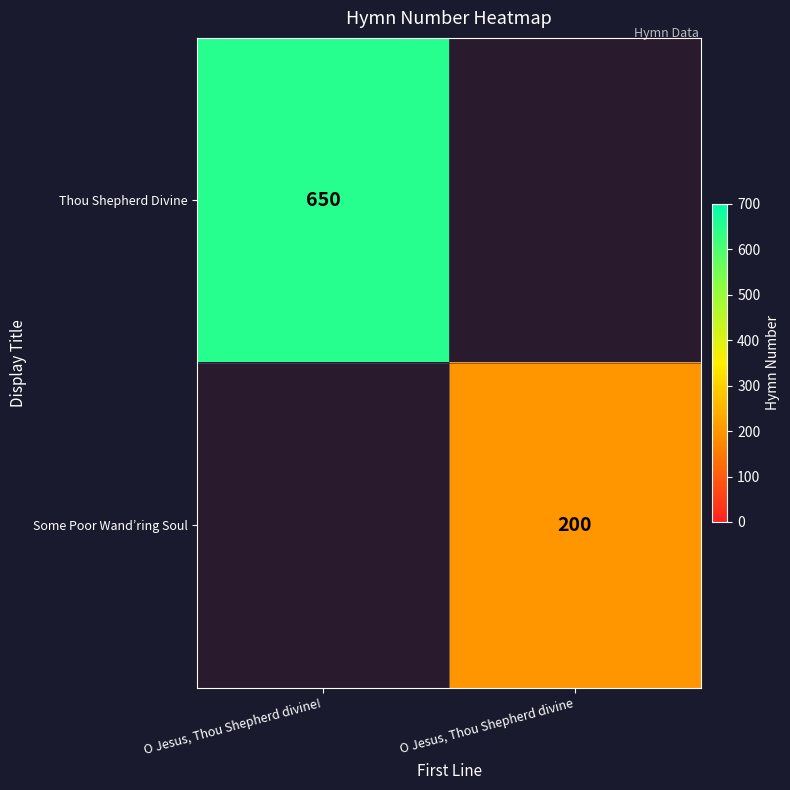

Is it true that Thou Shepherd Divine equals 650 at O Jesus, Thou Shepherd divine!?

True